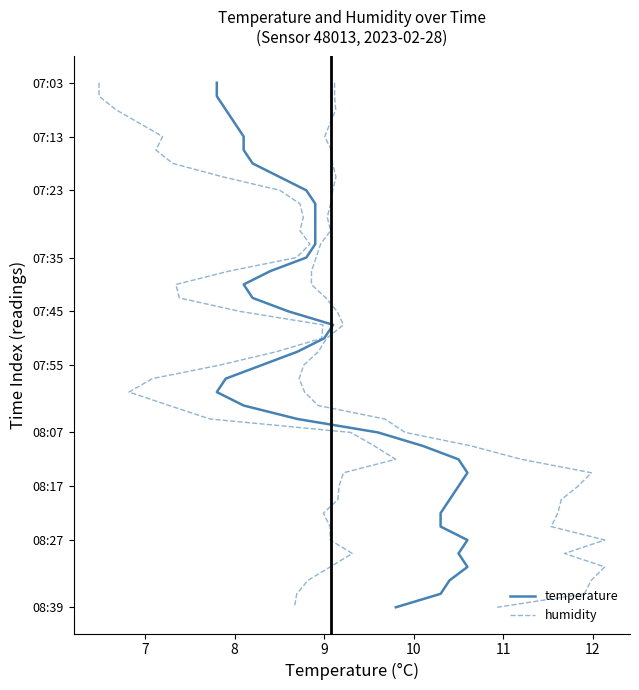

What are all the series names shown in the legend?

temperature, humidity